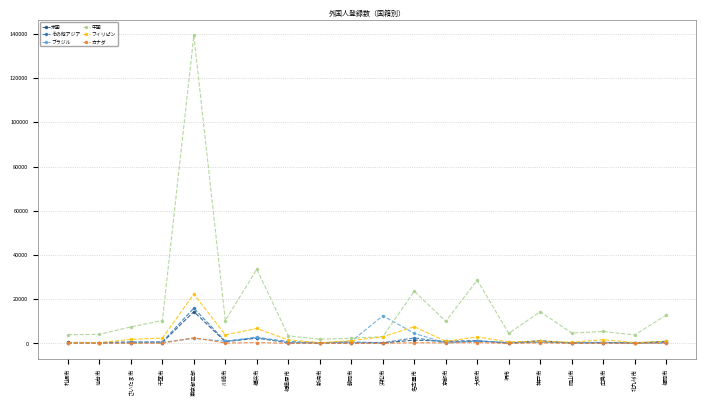

Which series has the widest spread of values?

中国